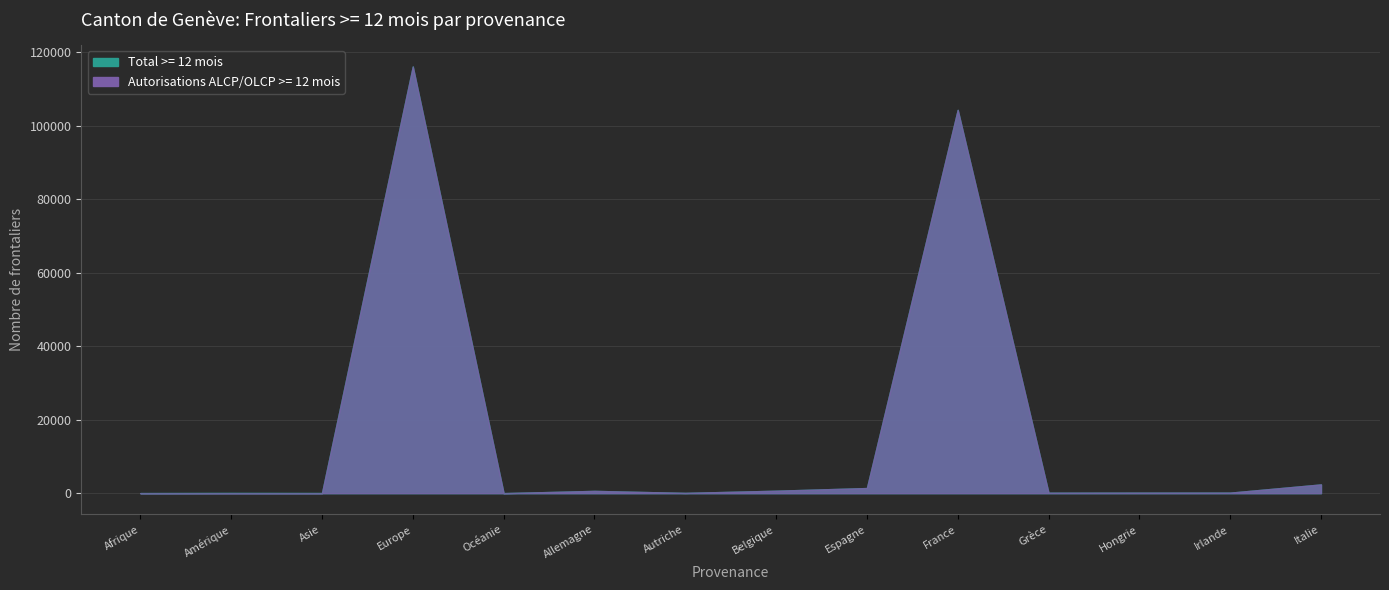

List the series in order of their overall mean, lowest first.

Autorisations ALCP/OLCP >= 12 mois, Total >= 12 mois